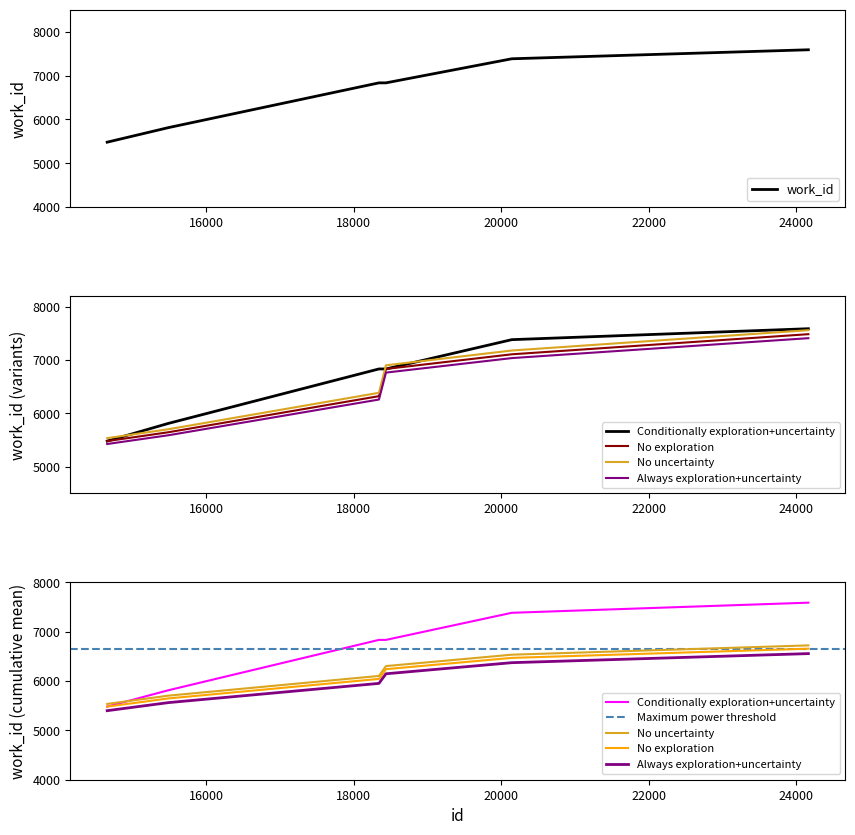

What is the maximum value shown in the chart?

7587